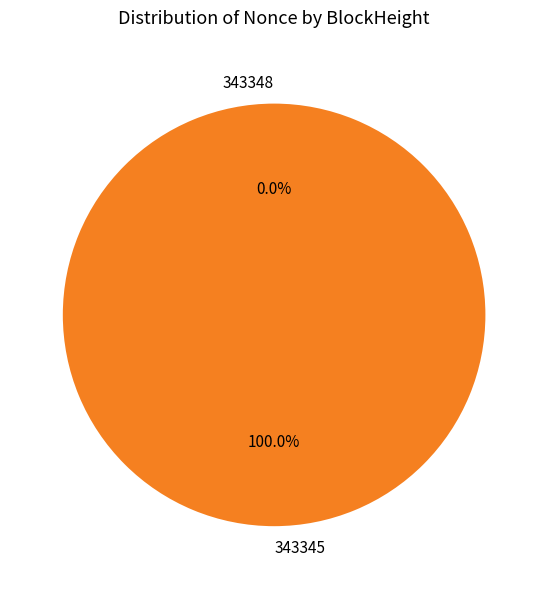

To the nearest percent, what is the average slice percentage?

50%